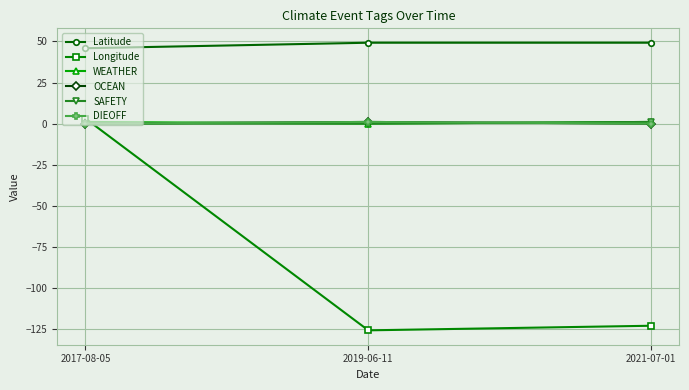

Is it true that OCEAN equals 0.7 at 2021-07-01?

False